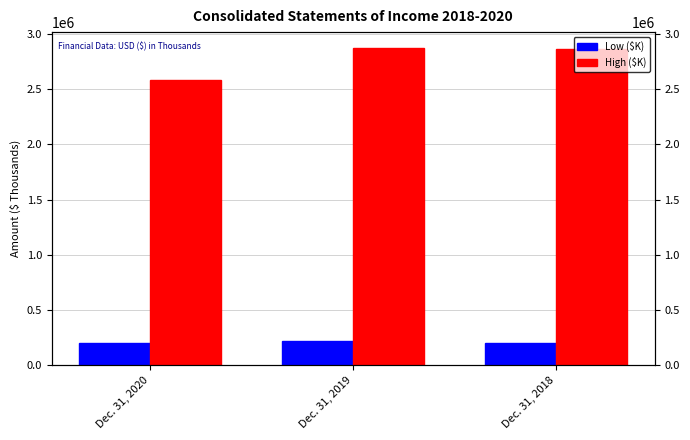

What is the difference between the maximum and minimum values in the Low ($K) series?

20058